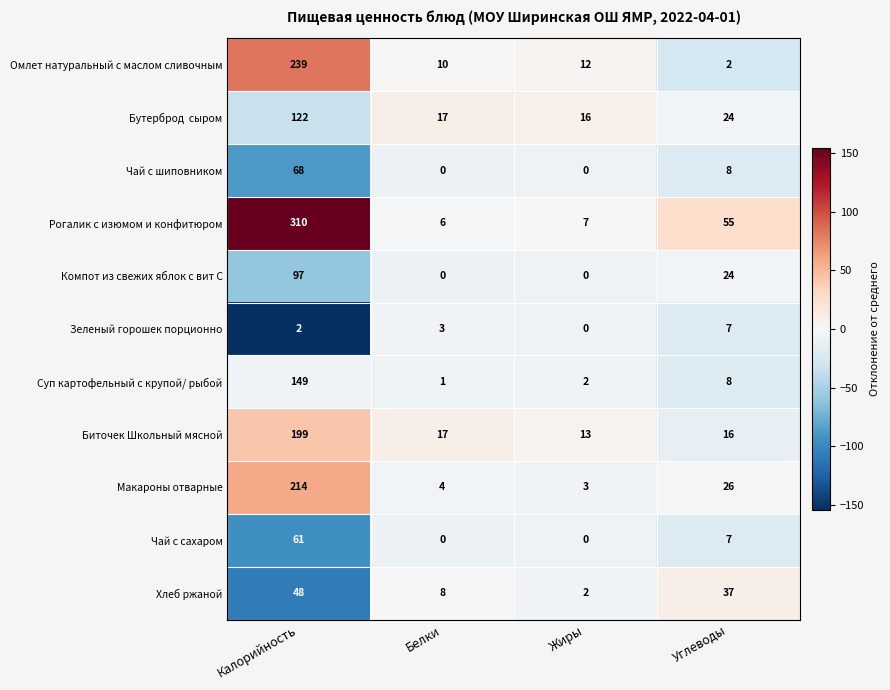

Which series has the widest spread of values?

Рогалик с изюмом и конфитюром